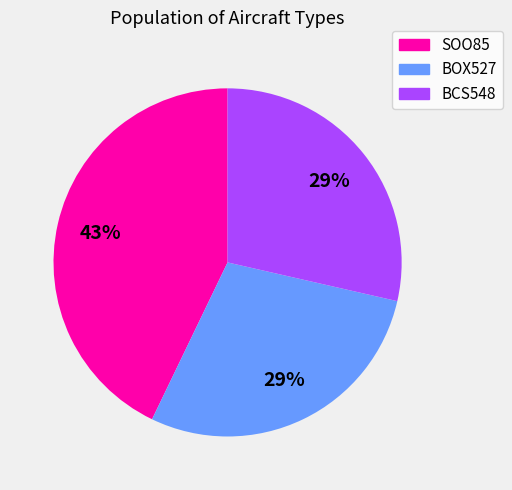

The BOX527 slice represents 29% of the pie. True or false?

True